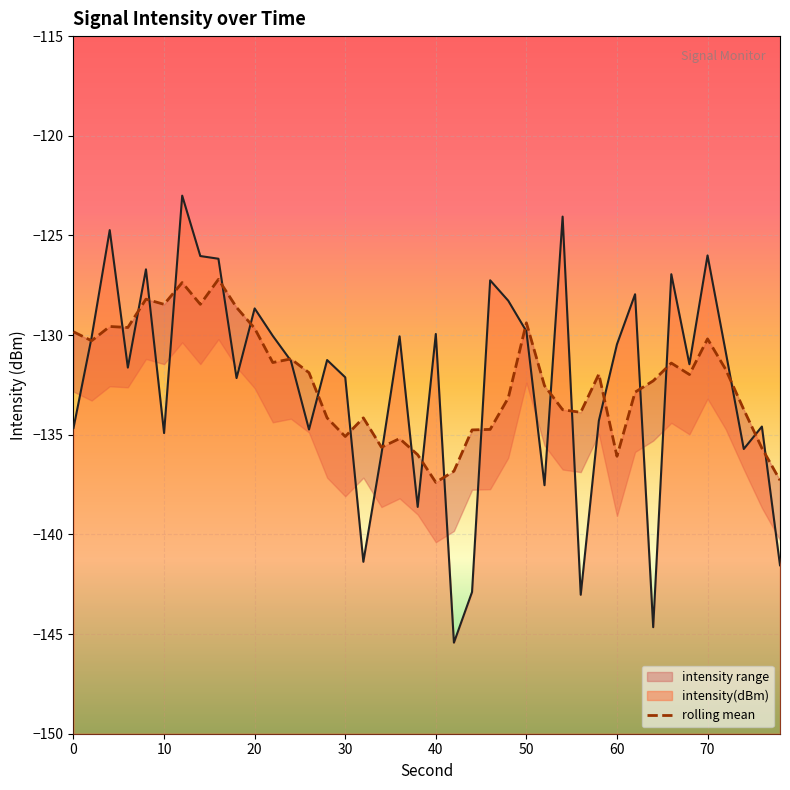

The value of intensity(dBm) at 40 is -129.9. True or false?

True